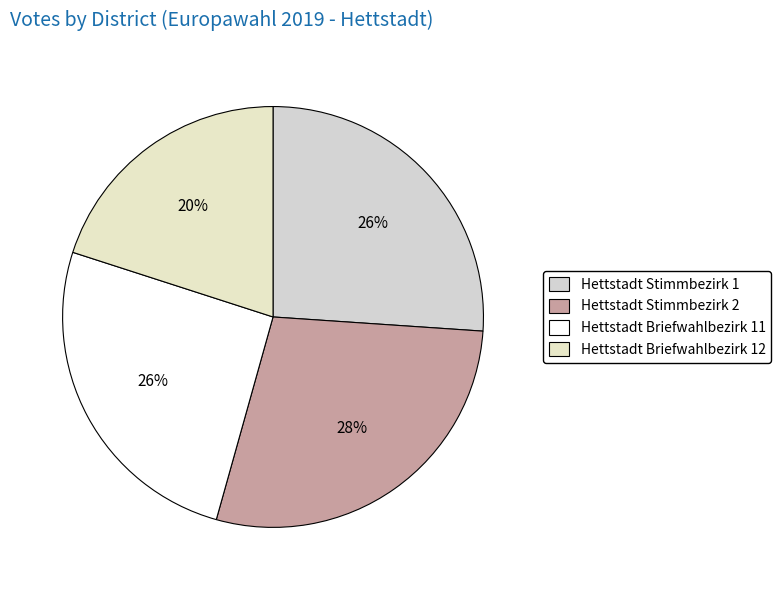

Does any single category account for the majority?

No